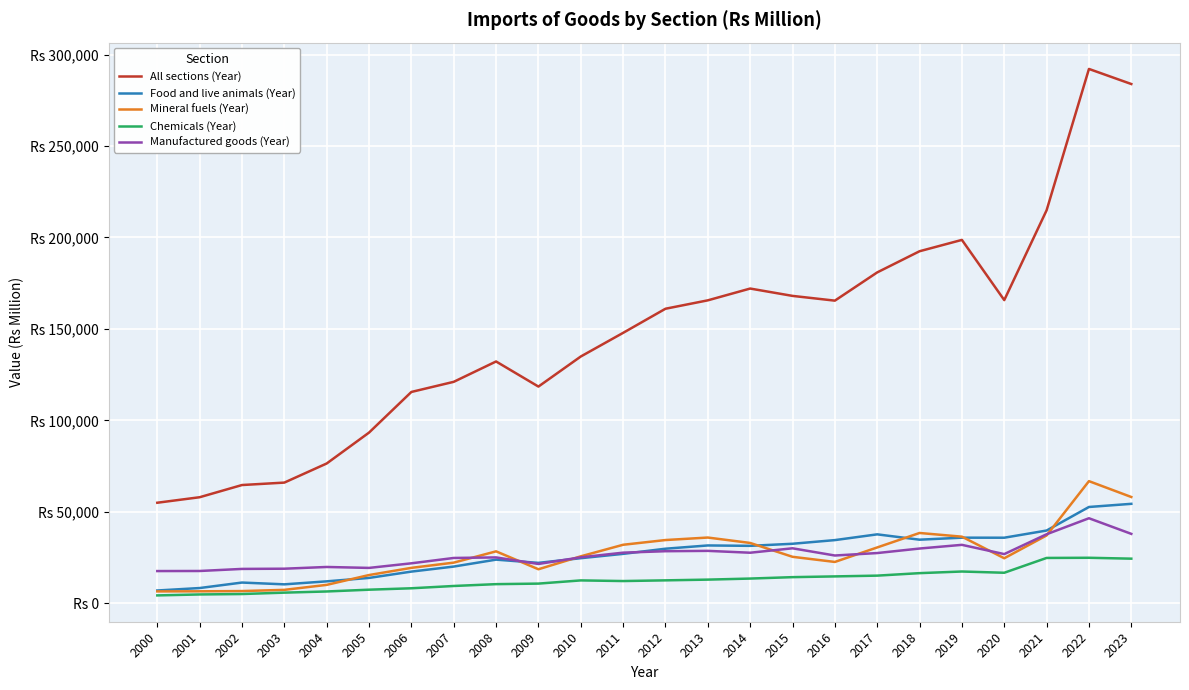

What is the sum of the Mineral fuels (Year) values at 2023 and 2020?

82636